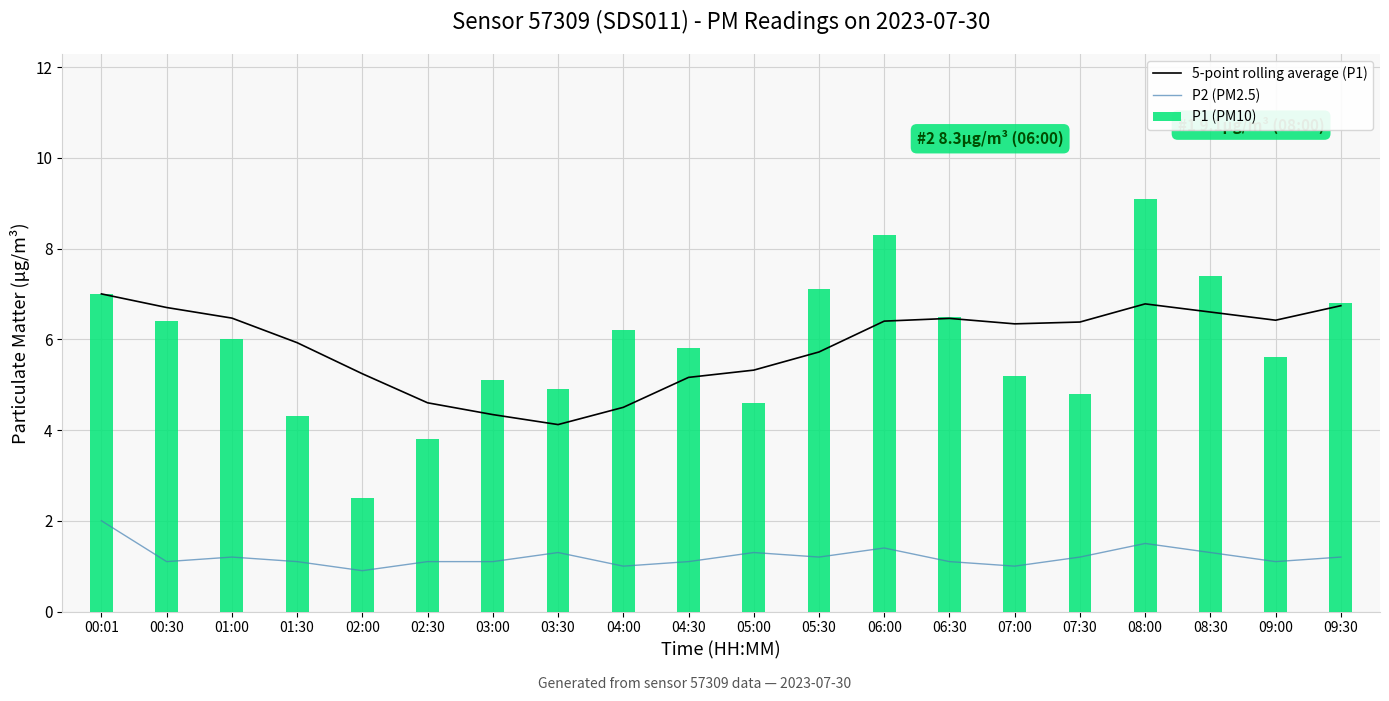

How many series are shown in this chart?

3